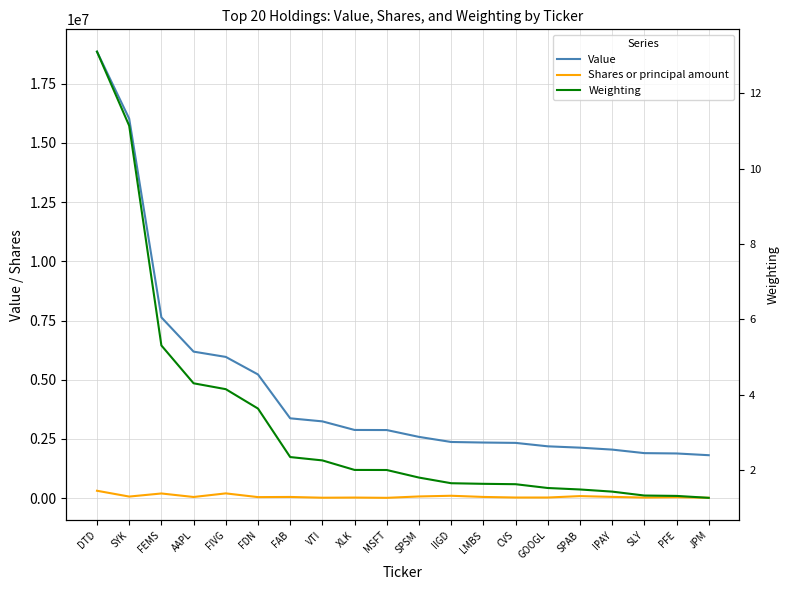

Reading right to left, what are all the values shown in this chart?

Value: 1812431.0	1886188.0	1900129.0	2049059.0	2131199.0	2187751.0	2332671.0	2347653.0	2370821.0	2585864.0	2874875.0	2878889.0	3241515.0	3370521.0	5223325.0	5964232.0	6187485.0	7634332.0	16027766.0	18858705.0
Shares or principal amount: 13516.0	36811.0	23113.0	52192.0	84807.0	24796.0	25031.0	49518.0	99343.0	69945.0	11988.0	23135.0	16954.0	48976.0	42414.0	199673.0	47622.0	196054.0	65556.0	310943.0
Weighting: 1.3	1.3	1.3	1.4	1.5	1.5	1.6	1.6	1.6	1.8	2.0	2.0	2.3	2.3	3.6	4.1	4.3	5.3	11.1	13.1